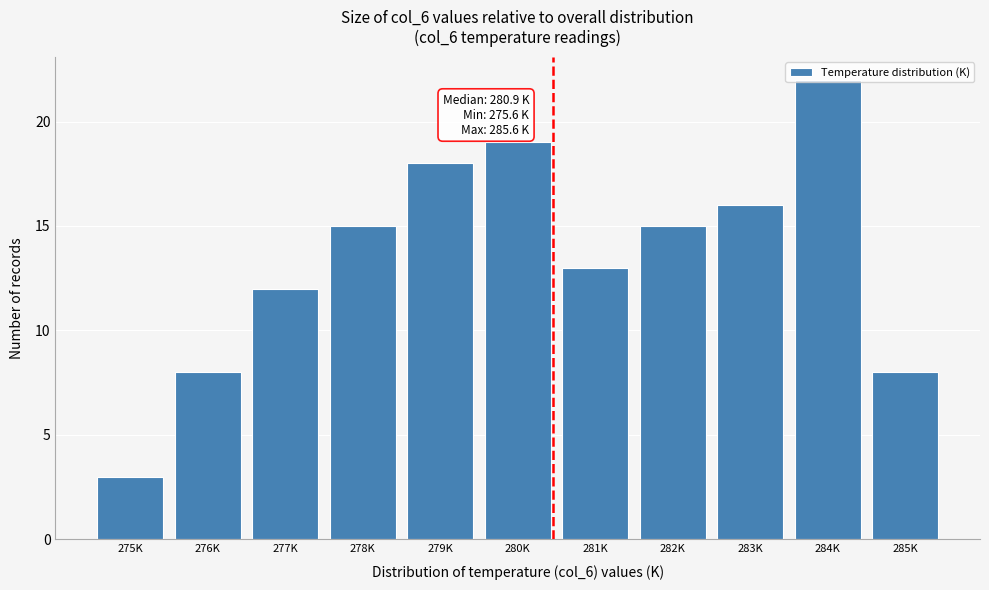

What is the label of the 7th bar from the right?

279K